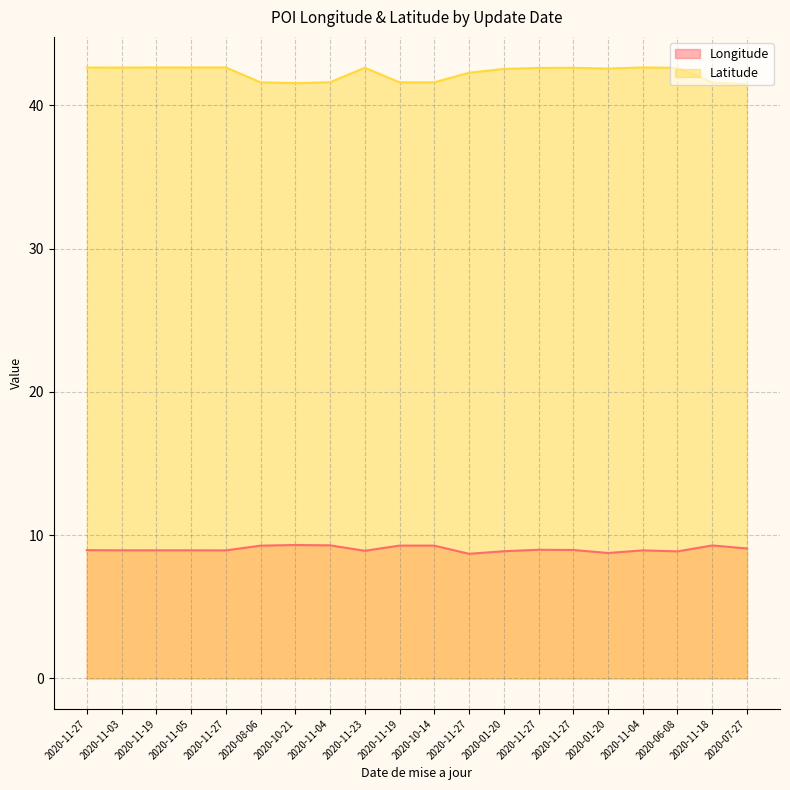

What is the highest value of the Latitude series?

42.6